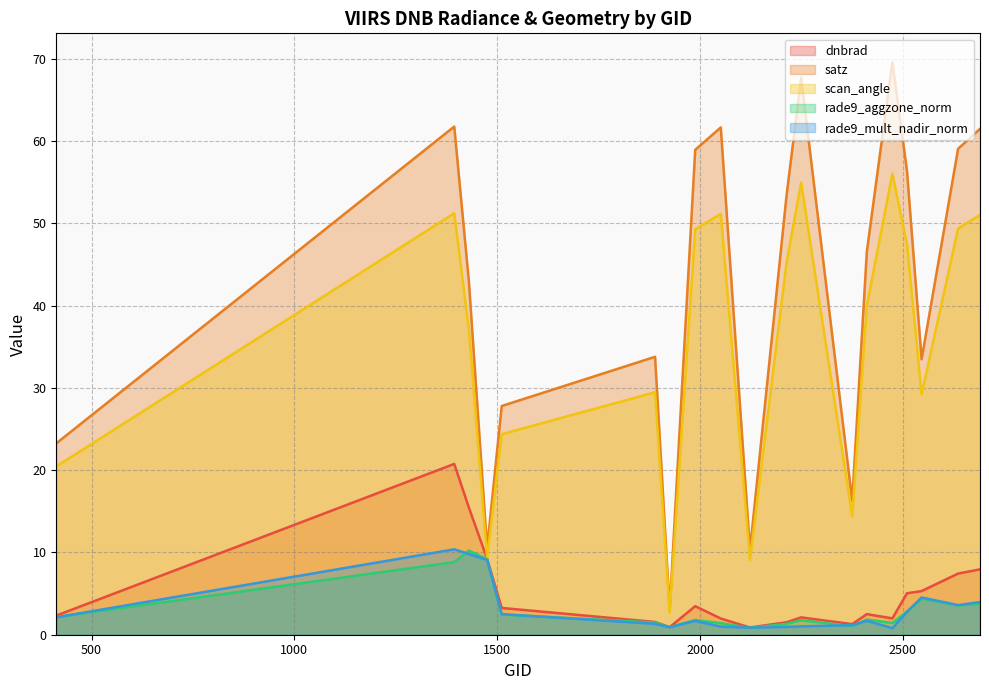

What is the difference between the second highest and second lowest values in the dnbrad series?

14.5